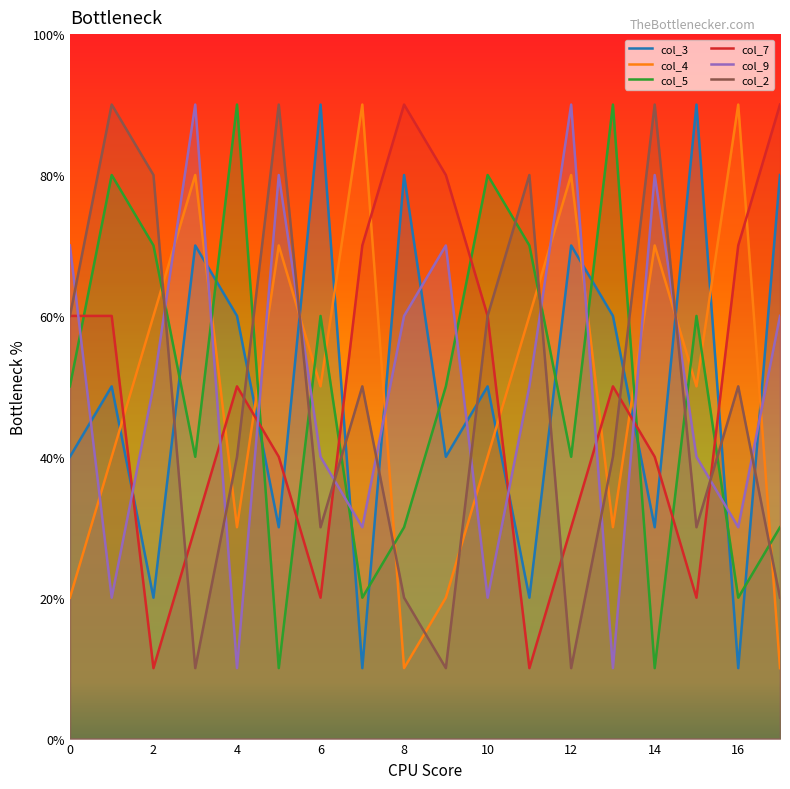

After their last crossing, which series has the higher values: col_9 or col_3?

col_3